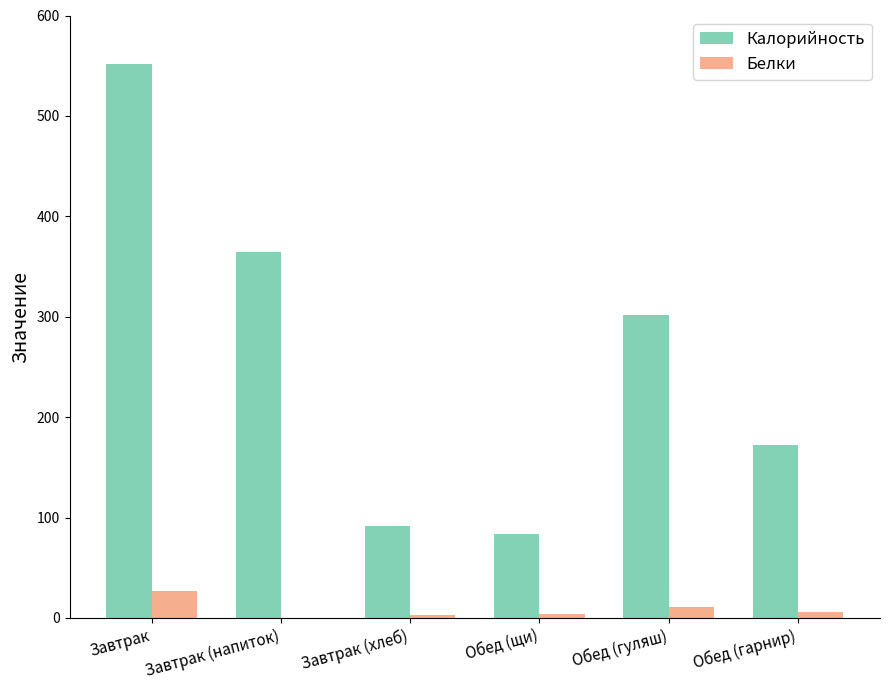

What is the sum of the Белки values at Завтрак (напиток) and Завтрак?

26.5